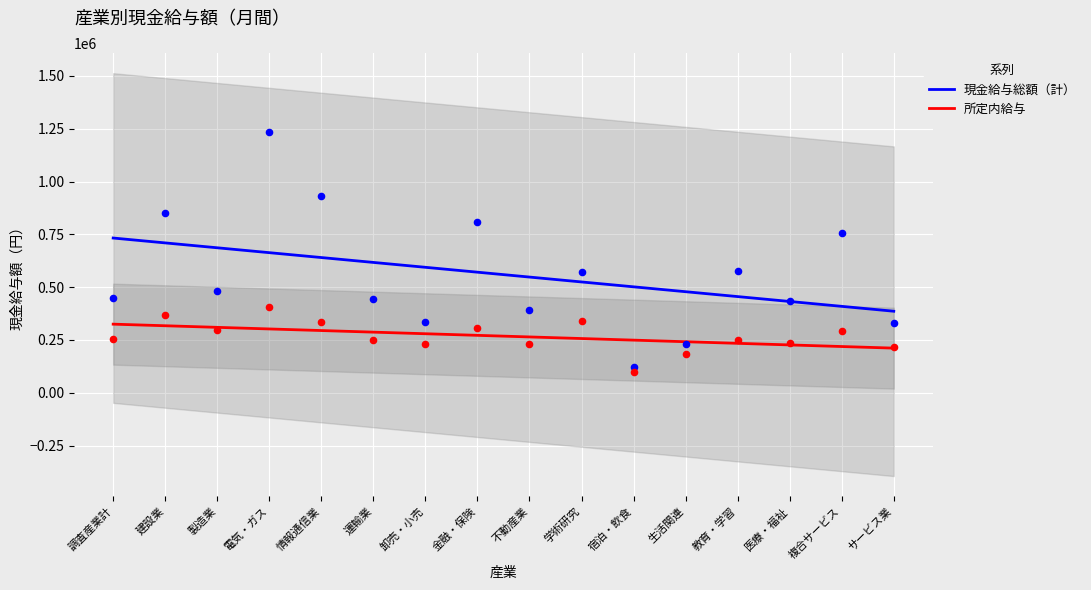

What are all the series names shown in the legend?

現金給与総額（計）, 所定内給与